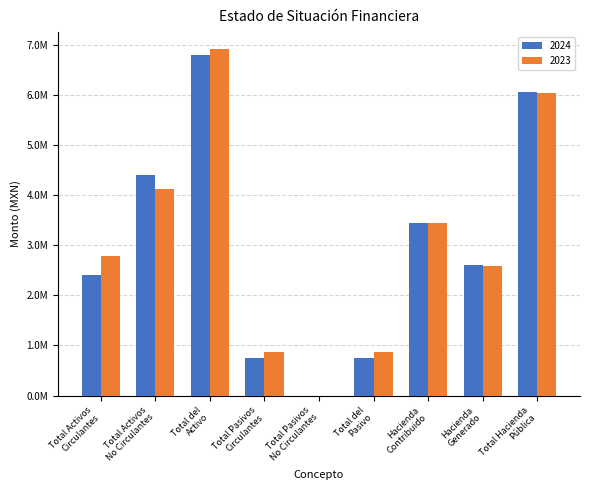

Are the bars grouped side by side (vs. stacked)?

Yes